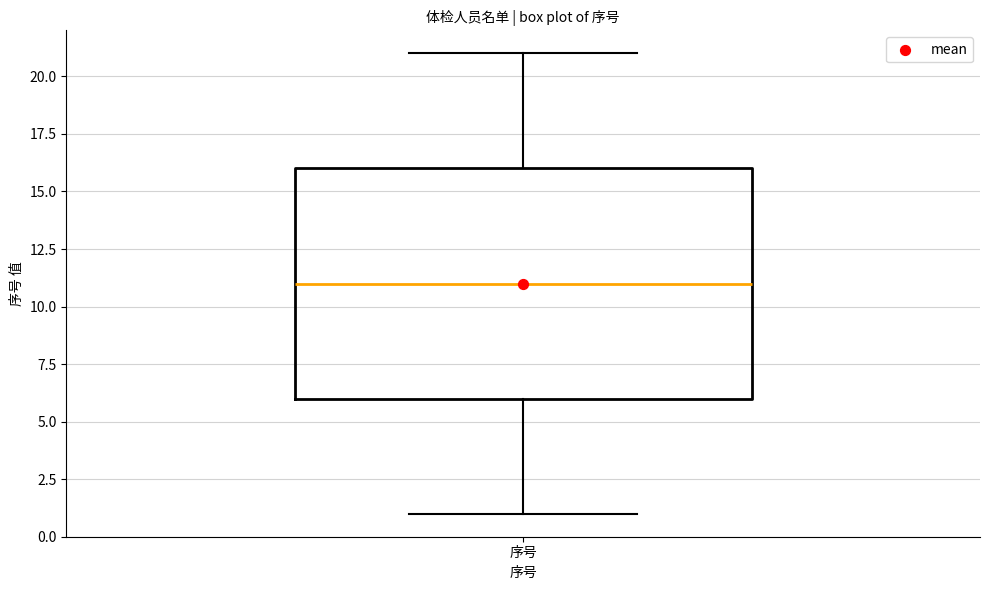

Transcribe this box plot: give where the median line is, the range the box spans, and where the two whiskers end, as read against the y-axis. The values are not printed on the chart, so give them approximately, as read against the axis.

median 11, box 6 to 16, whiskers 1 to 21